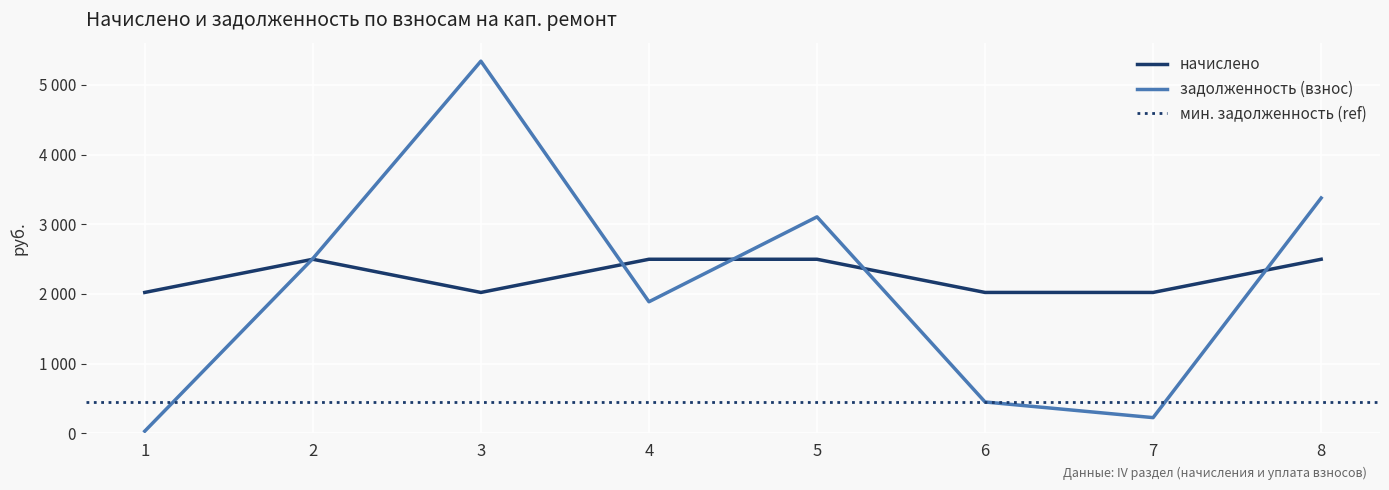

Is the value of задолженность (взнос) at 7 greater than the value of начислено at 2?

No